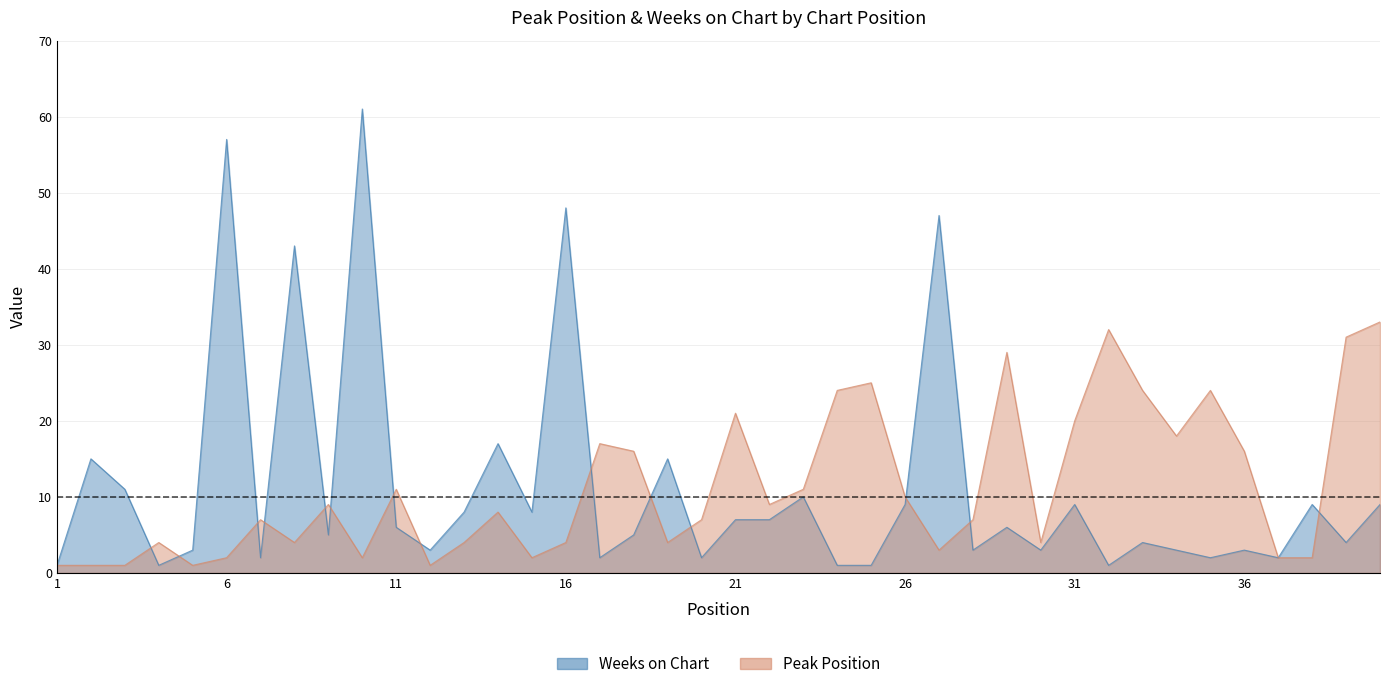

At which category does Peak Position reach its first local peak?

4